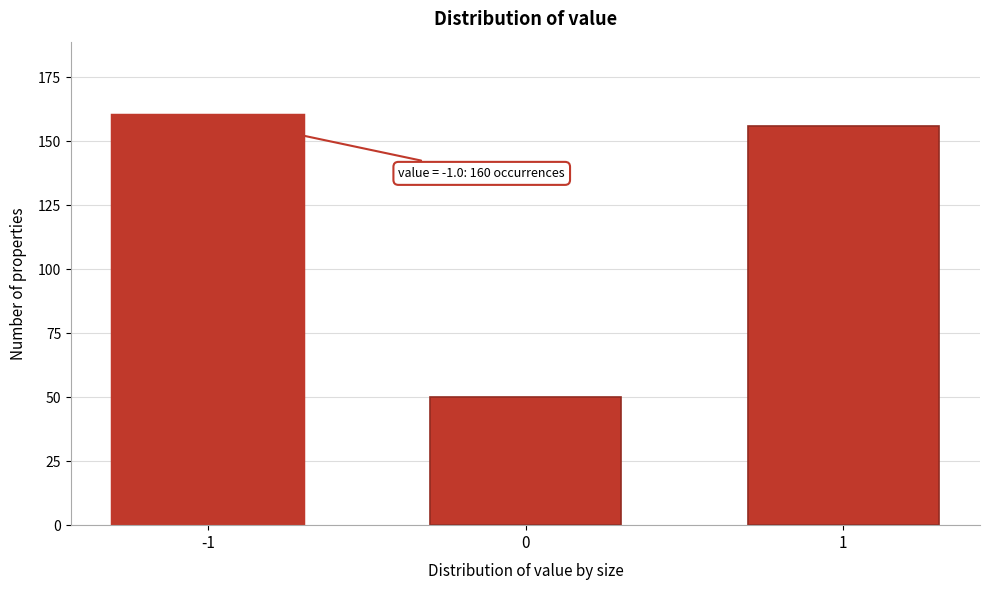

Reading left to right, extract all data points from this chart.

-1=160	0=50	1=156